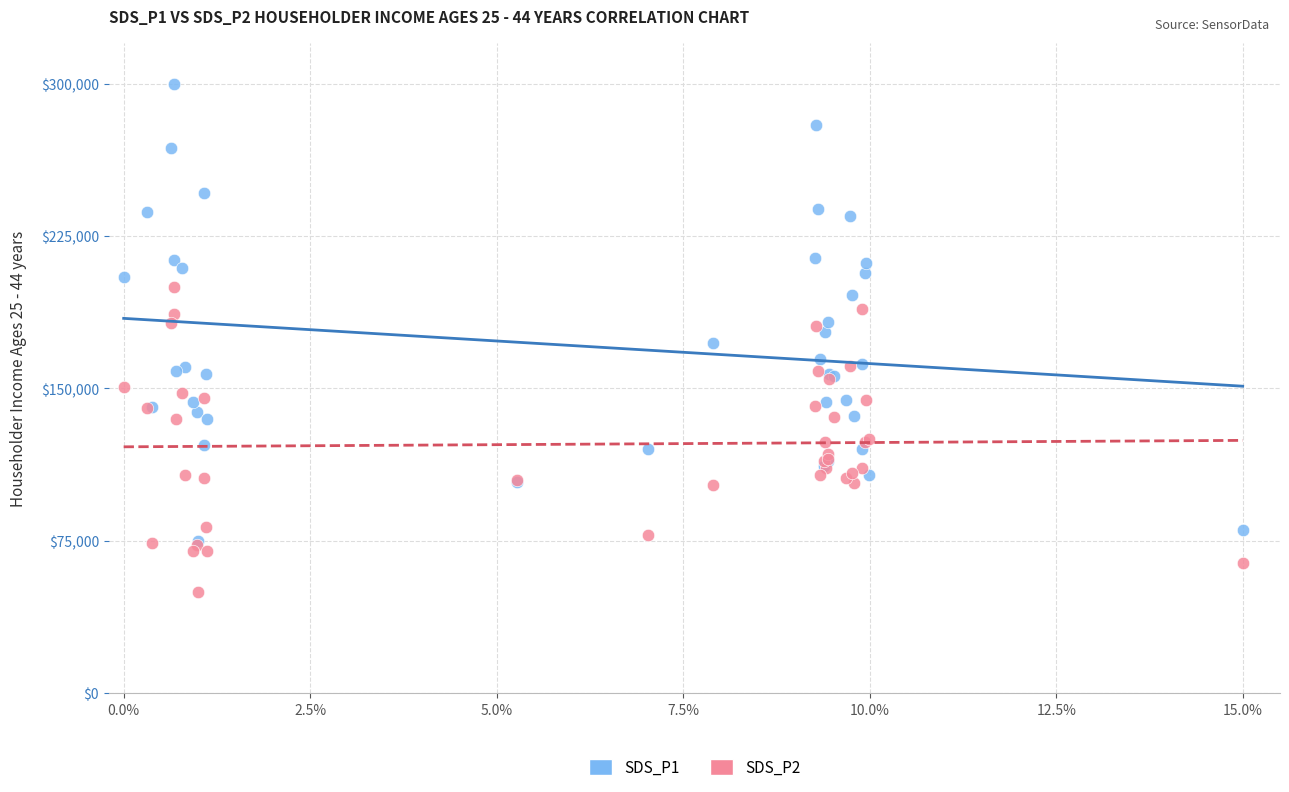

Which series has the largest Y range (max minus min)?

SDS_P1